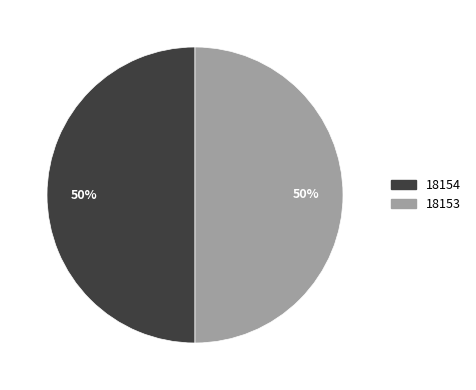

Do 18153 and 18154 together represent more than half of the pie?

Yes